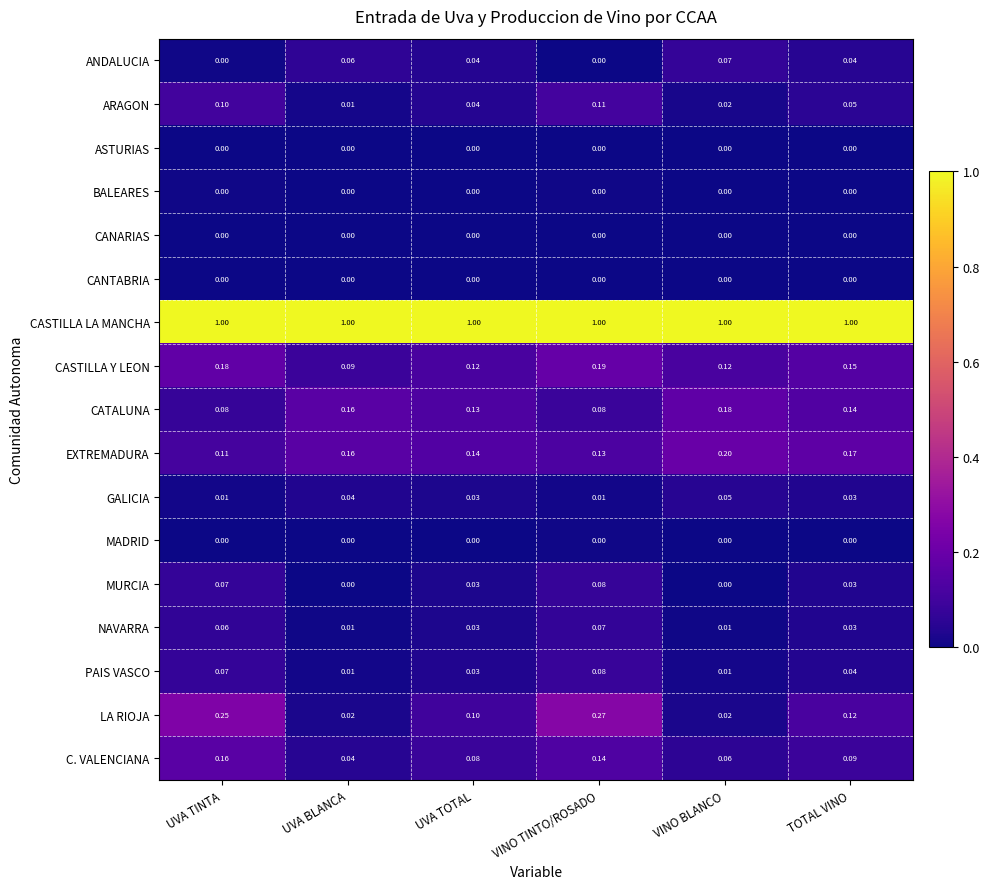

Count the number of data series in this chart.

17